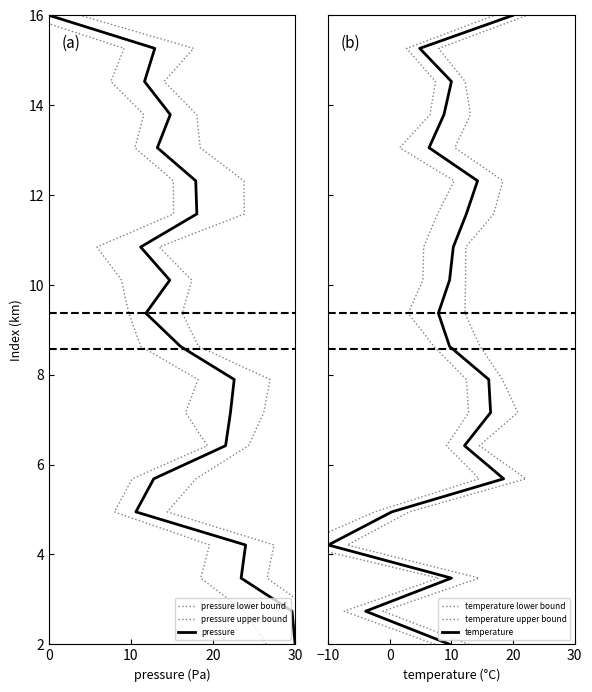

Which series has the widest spread of values?

pressure lower bound